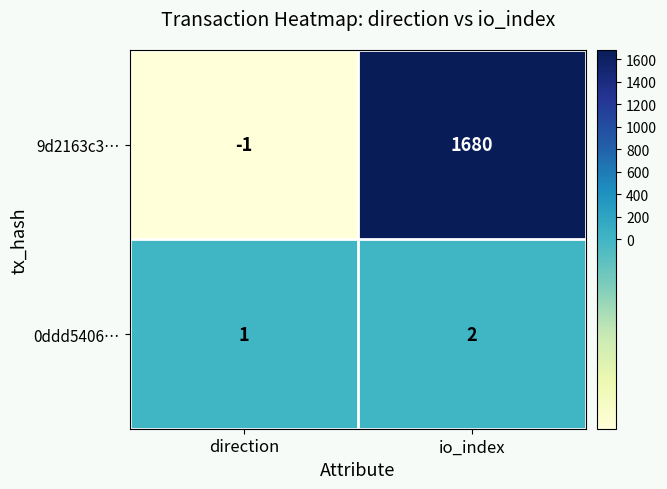

What is the sum of the 0ddd5406… values at direction and io_index?

3